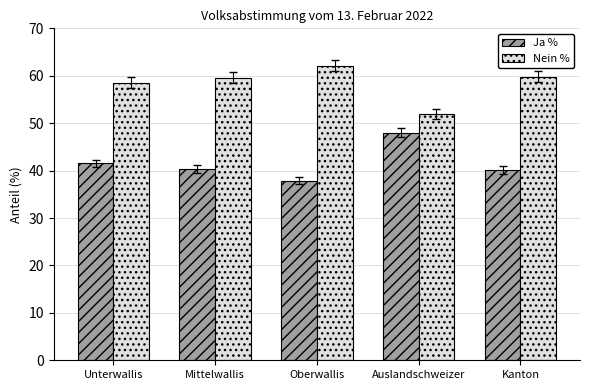

How many categories are shown in the chart?

5